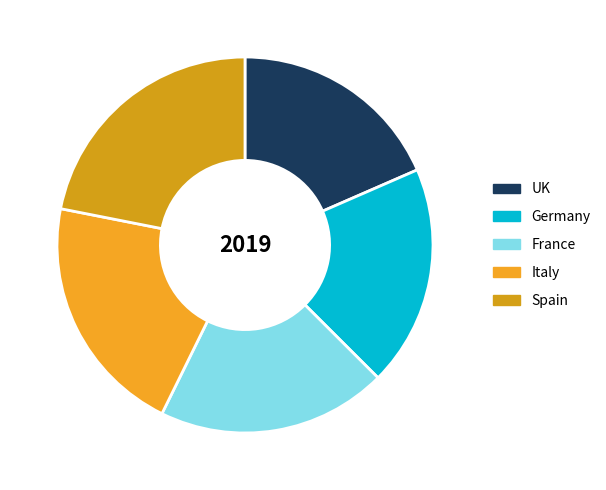

How many slices are in this pie chart?

5